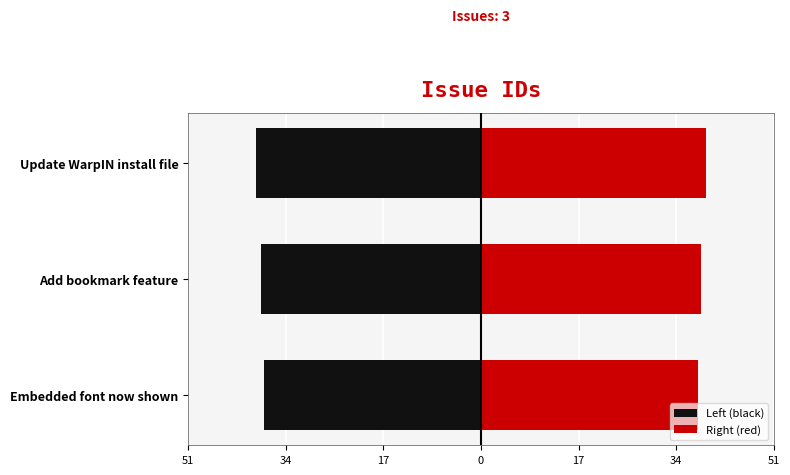

What is the minimum value shown in the chart?

-39.5